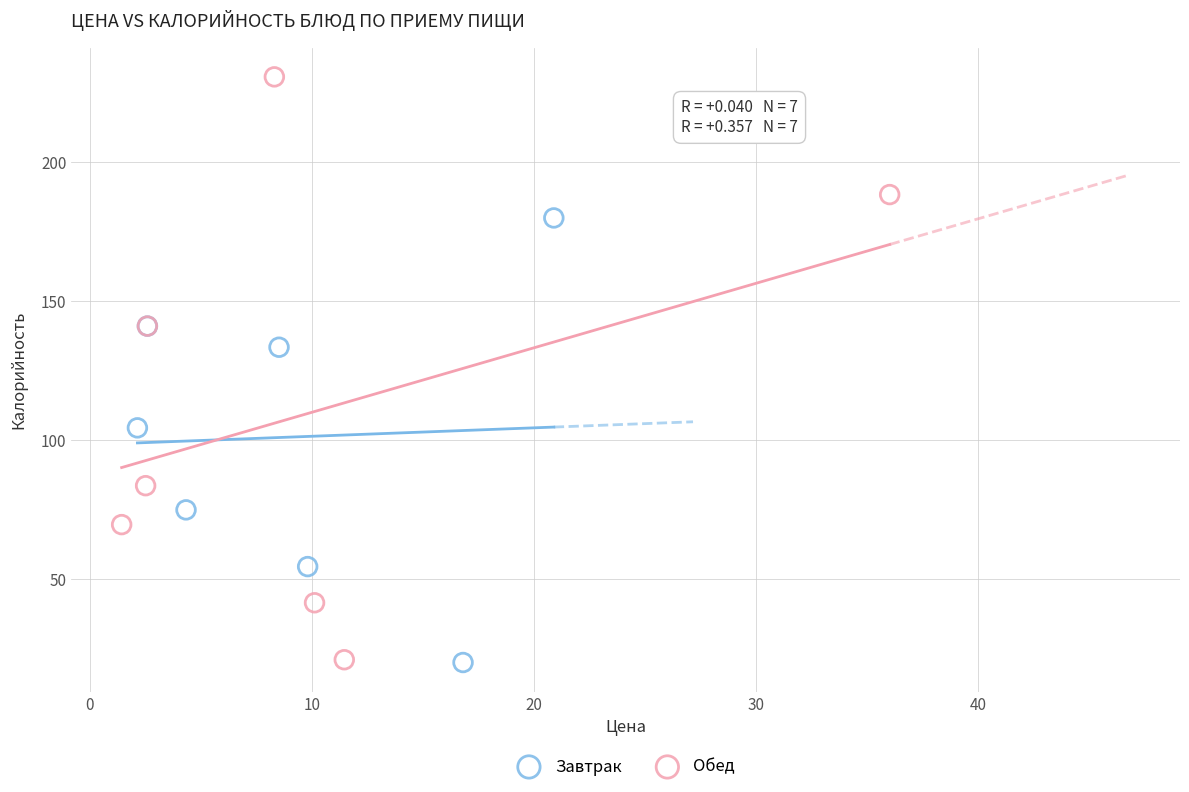

Which series reaches the maximum Y coordinate?

Обед